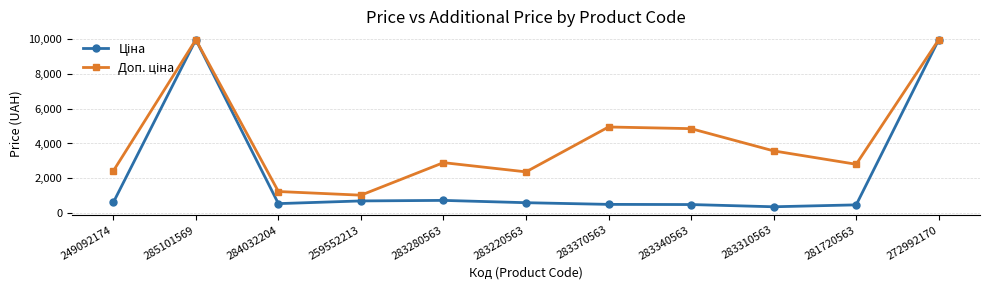

What is the label of the 9th point from the left?

283310563